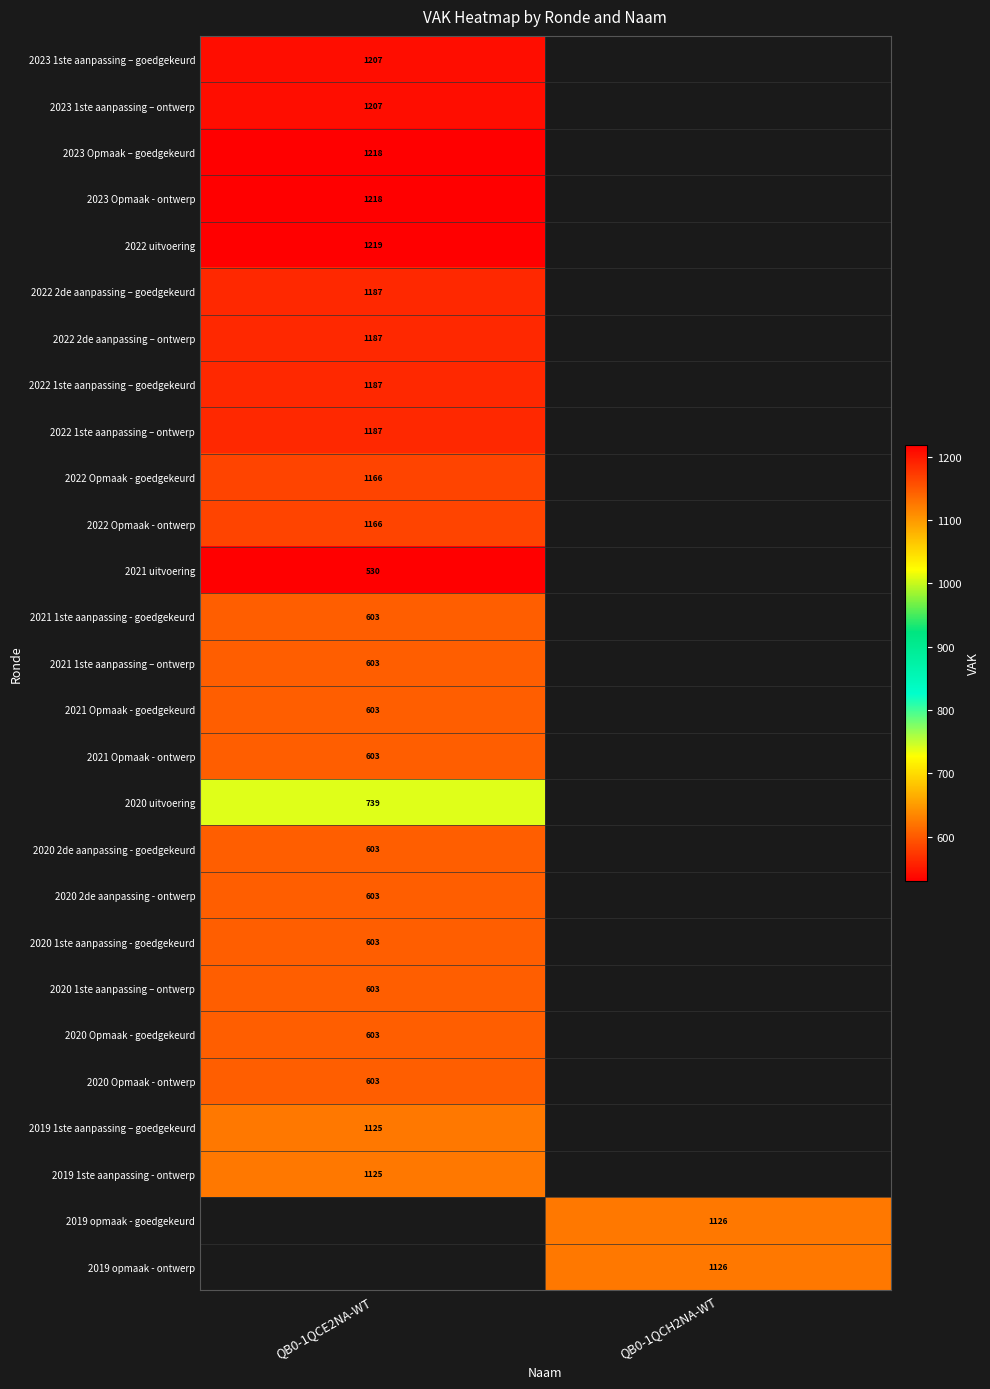

The value of 2022 Opmaak - ontwerp at QB0-1QCE2NA-WT is 271. True or false?

False